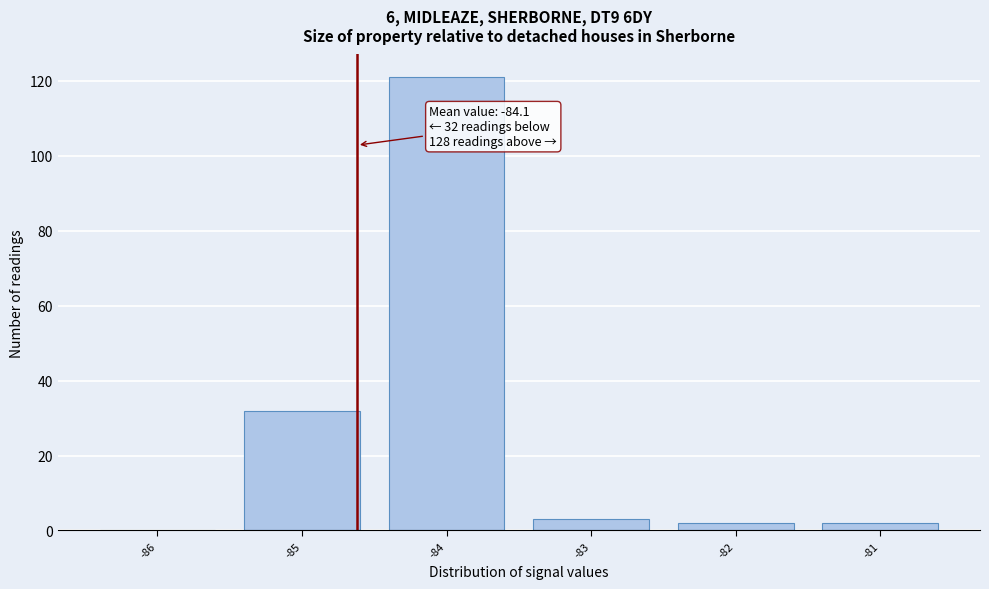

Reading left to right, list all the values displayed in this chart.

-86=0	-85=32	-84=121	-83=3	-82=2	-81=2